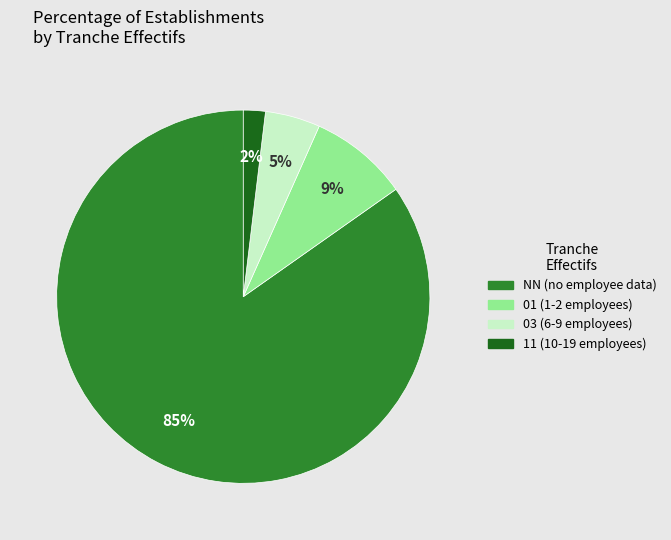

To the nearest percent, what is the average slice percentage?

25%